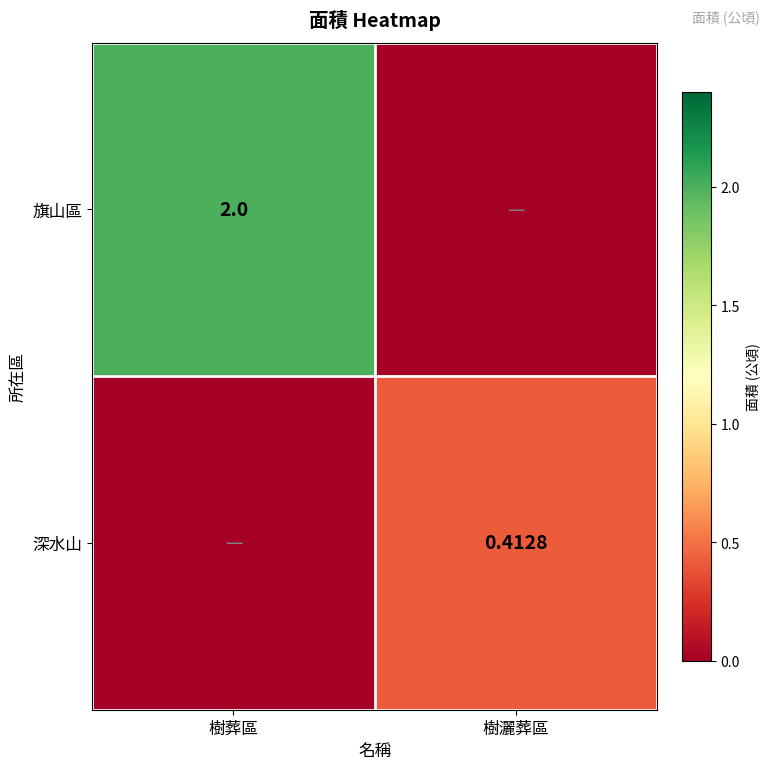

At which label does 深水山 reach its peak?

樹灑葬區